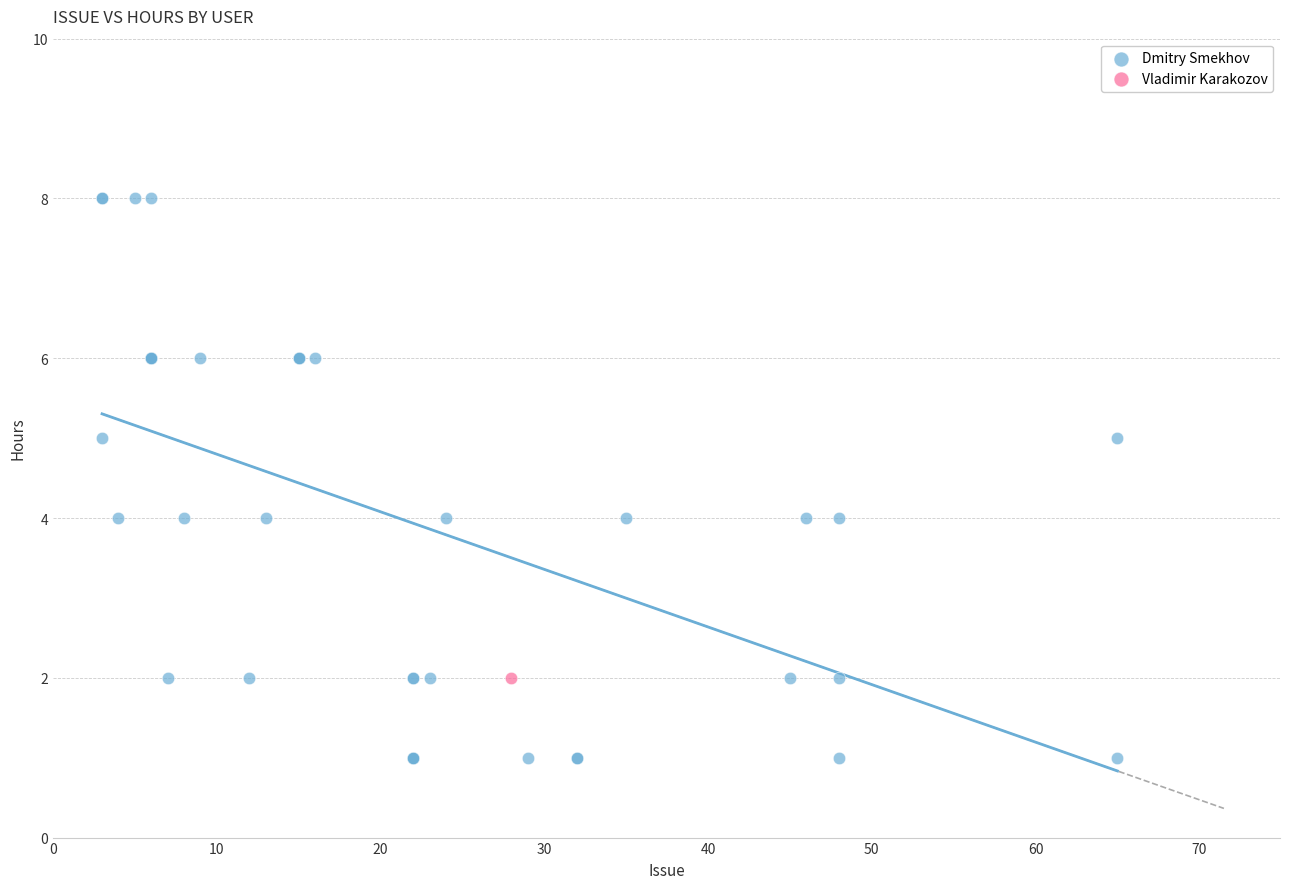

What are all the series names shown in the legend?

Dmitry Smekhov, Vladimir Karakozov